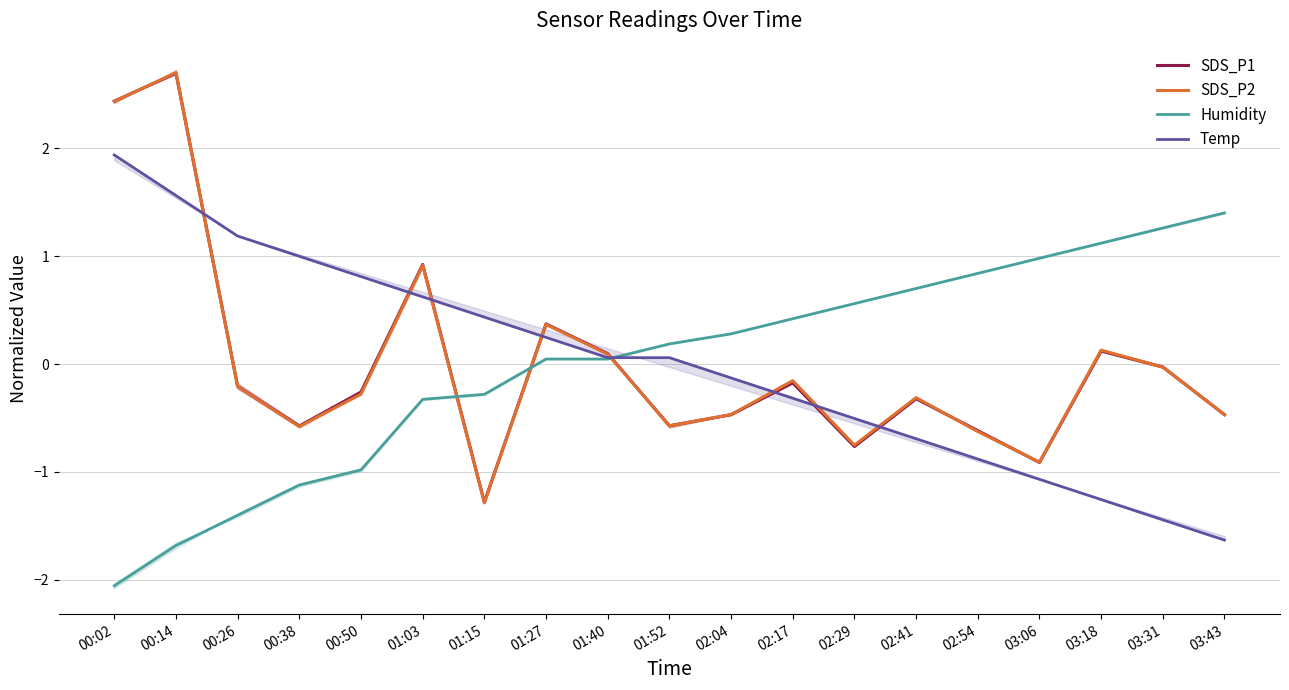

At 00:26, list the series in order from largest to smallest.

Temp, SDS_P1, SDS_P2, Humidity